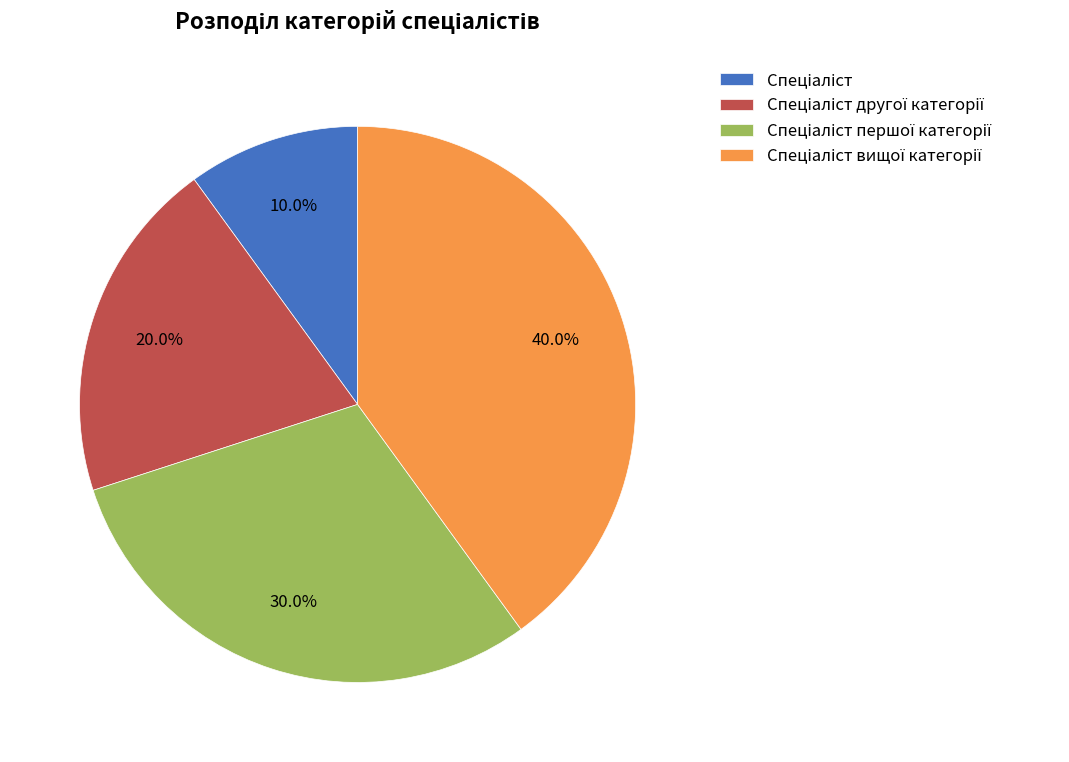

Is there a majority slice in this chart?

No